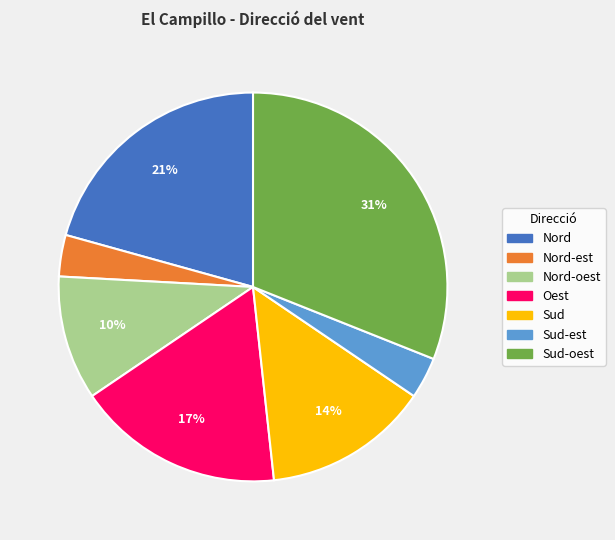

Is there a majority slice in this chart?

No